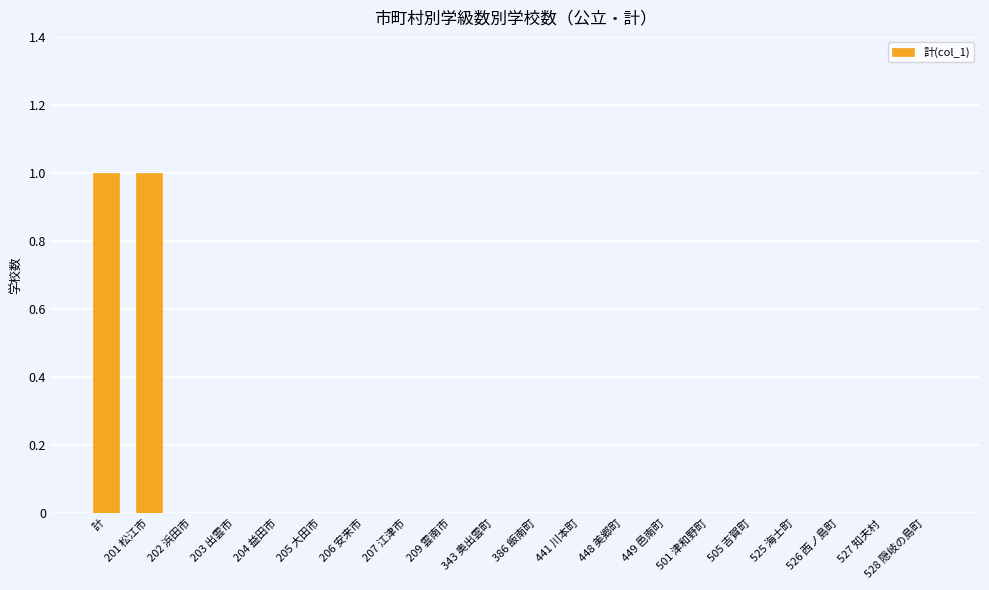

How many series are shown in this chart?

1